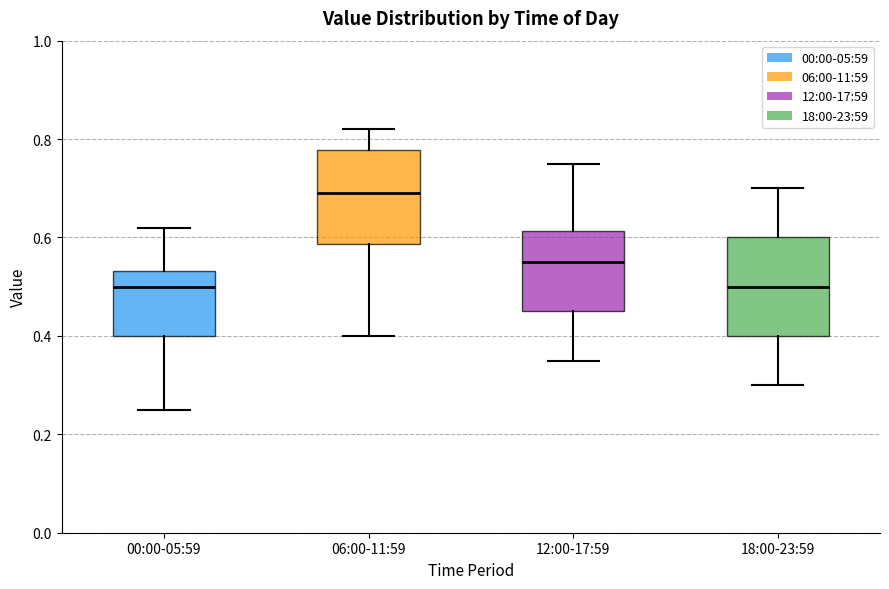

Reading left to right, transcribe this box plot: for each box, give where its median line is, the range the box spans, and where its two whiskers end, as read against the y-axis. The values are not printed on the chart, so give them approximately, as read against the axis.

00:00-05:59: median 0.50, box 0.40 to 0.54, whiskers 0.26 to 0.62
06:00-11:59: median 0.70, box 0.58 to 0.78, whiskers 0.40 to 0.82
12:00-17:59: median 0.56, box 0.46 to 0.62, whiskers 0.36 to 0.76
18:00-23:59: median 0.50, box 0.40 to 0.60, whiskers 0.30 to 0.70